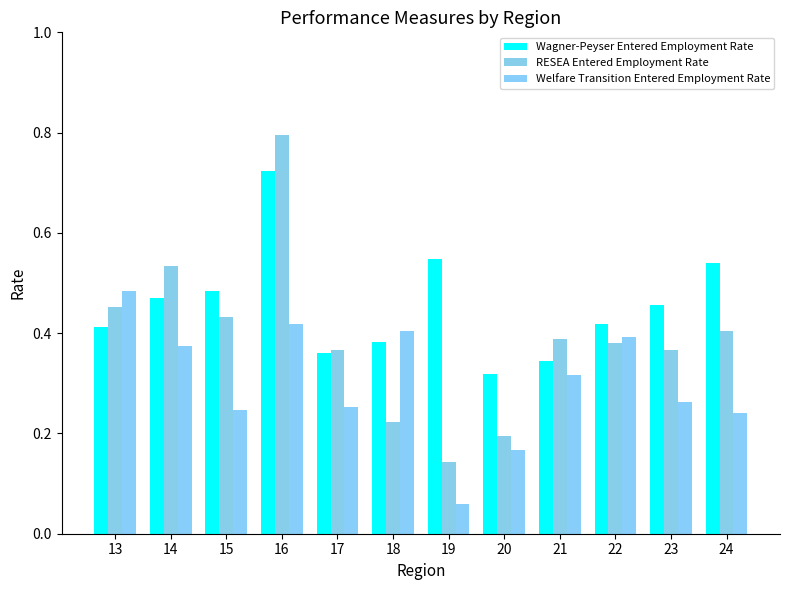

At how many categories does at least one series exceed 0?

12